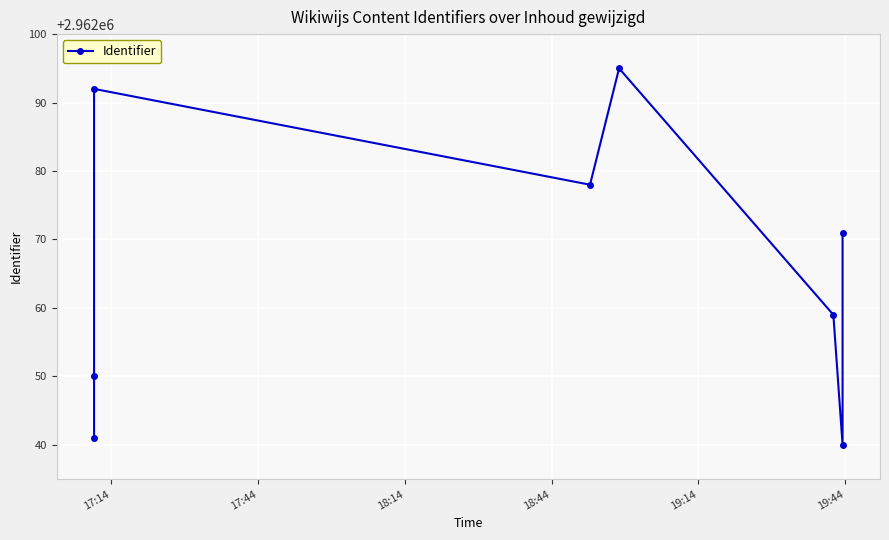

What is the label of the 3rd point from the right?

19:44